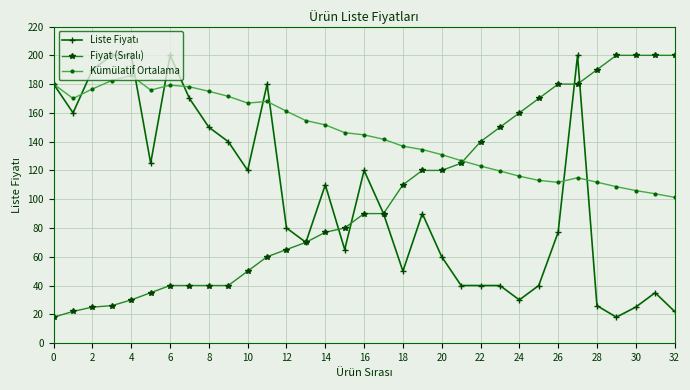

What is the minimum value shown in the chart?

18.0